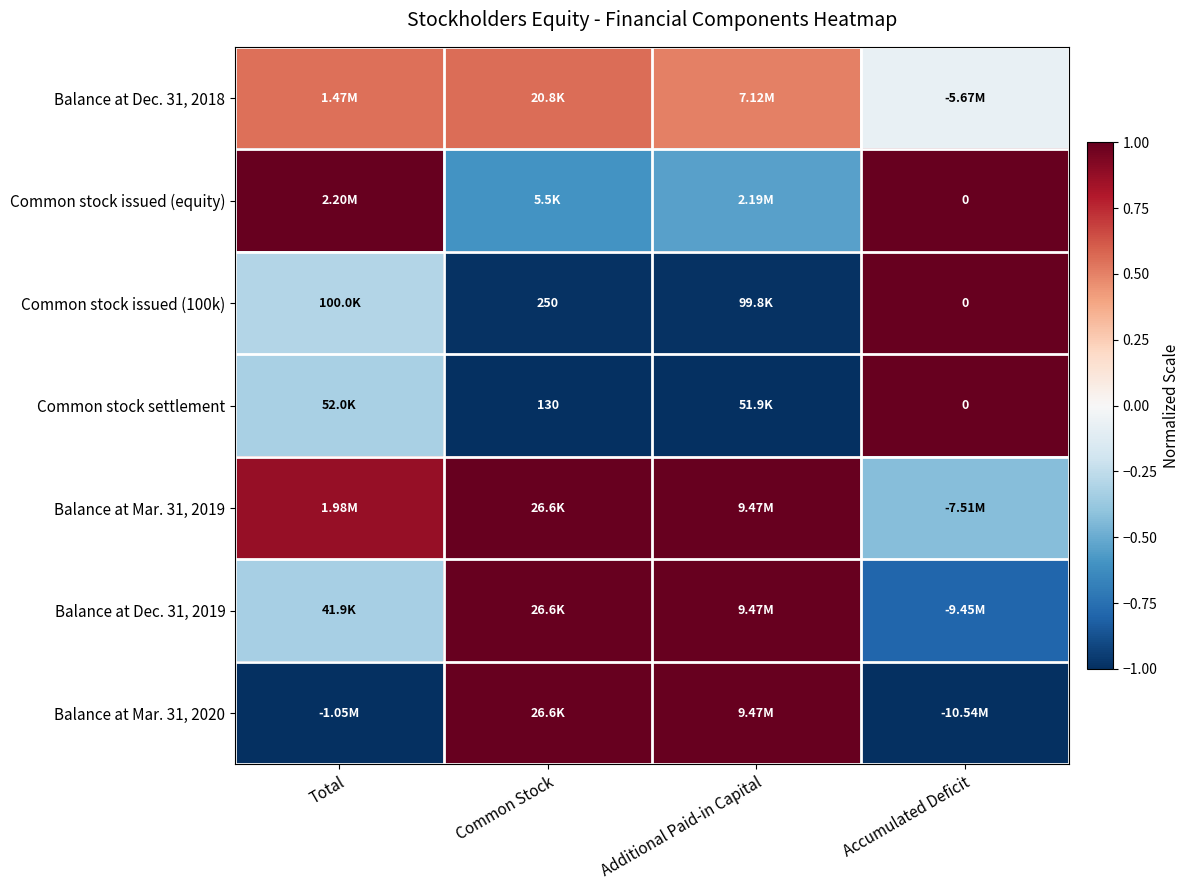

Rank the series at Common Stock from highest to lowest value.

Balance at Mar. 31, 2019, Balance at Dec. 31, 2019, Balance at Mar. 31, 2020, Balance at Dec. 31, 2018, Common stock issued (equity), Common stock issued (100k), Common stock settlement